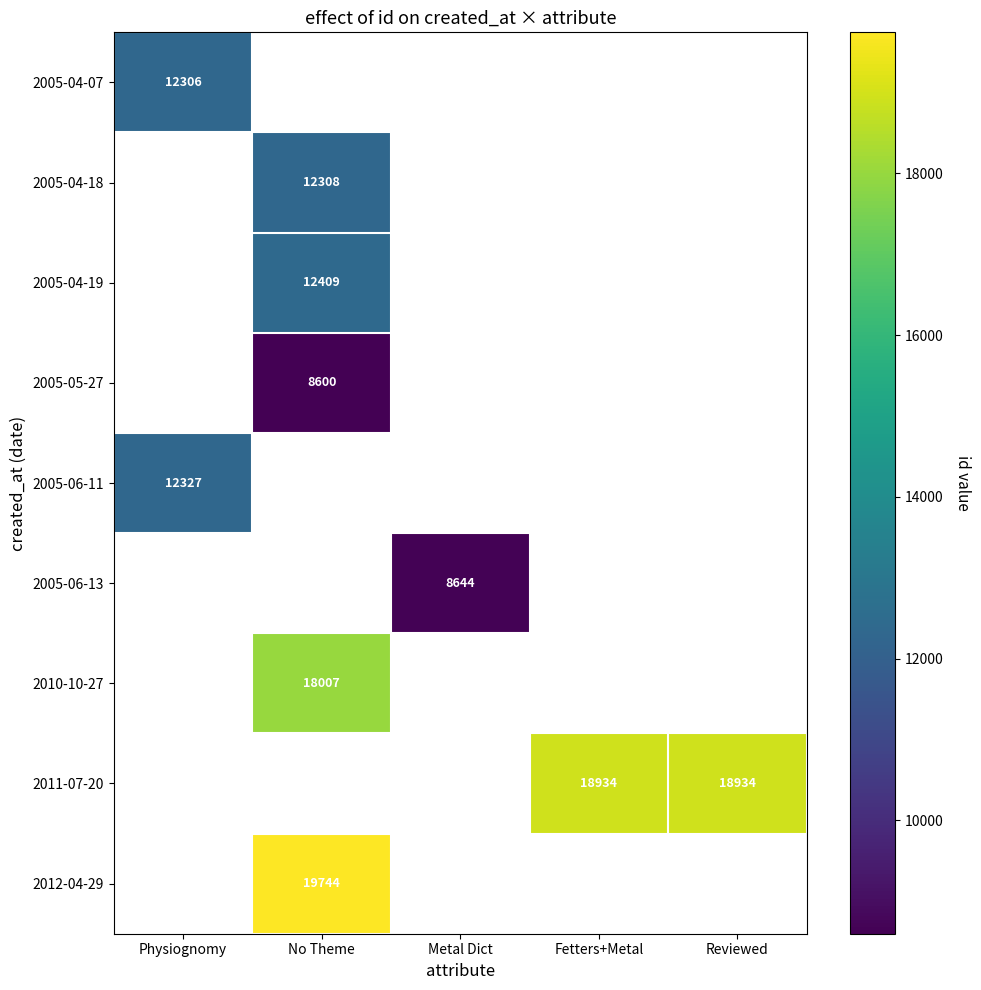

The 2005-05-27 series shows 11507 at No Theme. True or false?

False